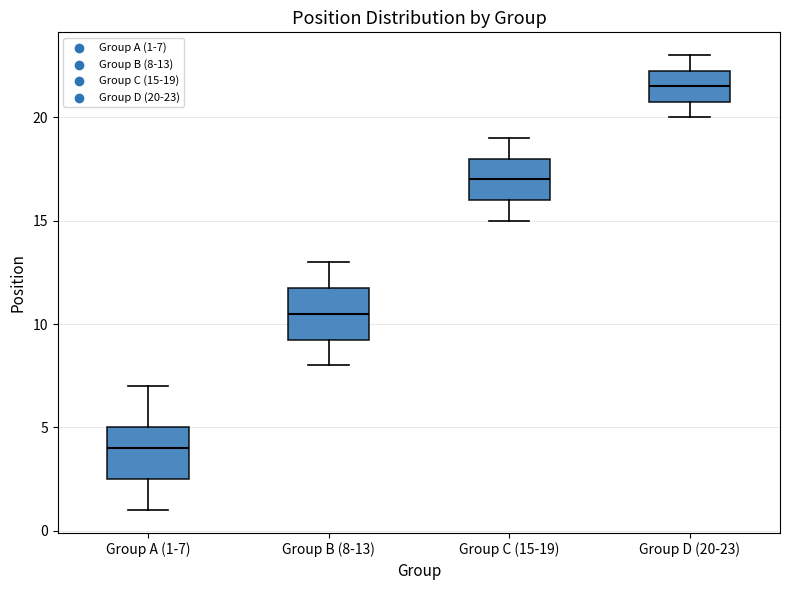

Reading left to right, transcribe this box plot: for each box, give where its median line is, the range the box spans, and where its two whiskers end, as read against the y-axis. The values are not printed on the chart, so give them approximately, as read against the axis.

Group A (1-7): median 4.0, box 2.5 to 5.0, whiskers 1.0 to 7.0
Group B (8-13): median 10.5, box 9.5 to 12.0, whiskers 8.0 to 13.0
Group C (15-19): median 17.0, box 16.0 to 18.0, whiskers 15.0 to 19.0
Group D (20-23): median 21.5, box 21.0 to 22.5, whiskers 20.0 to 23.0